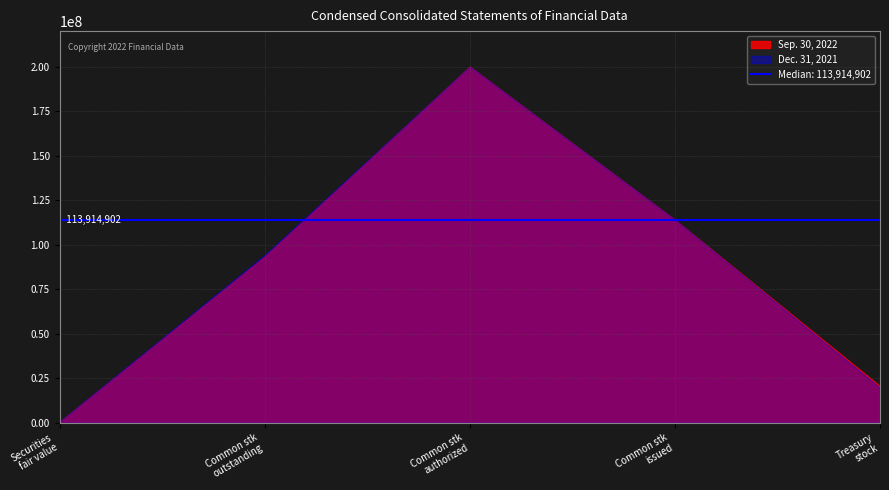

Reading left to right, list all the values displayed in this chart.

Sep. 30, 2022: Securities held to maturity, fair value=395160	Common stock, shares outstanding=93377064	Common stock, shares authorized=200000000	Common stock, shares issued=113914902	Treasury stock, shares=20537838
Dec. 31, 2021: Securities held to maturity, fair value=536651	Common stock, shares outstanding=94233152	Common stock, shares authorized=200000000	Common stock, shares issued=113914902	Treasury stock, shares=19681750